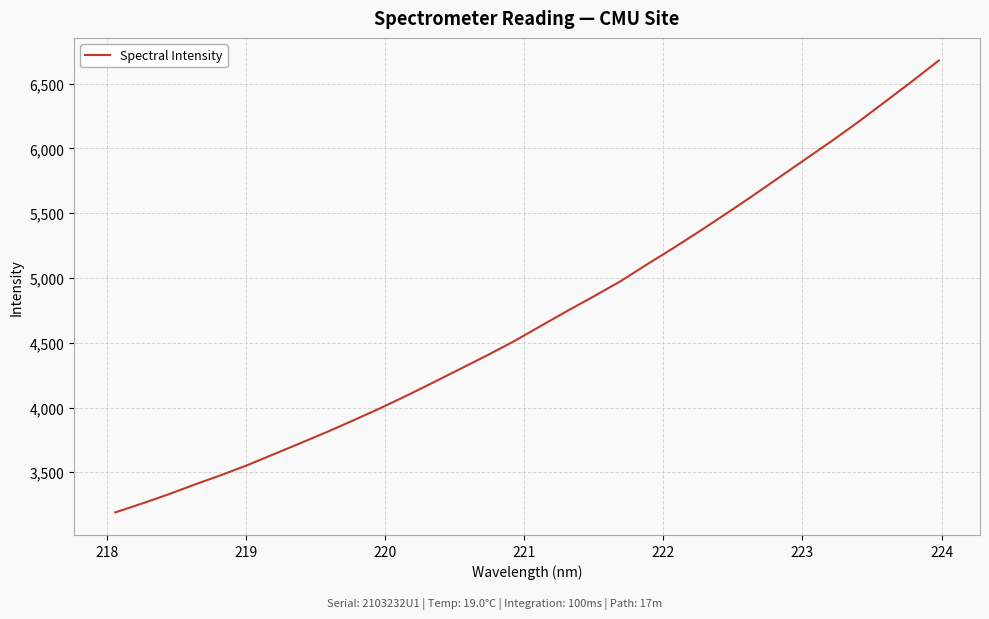

What is the greatest value displayed?

6679.3